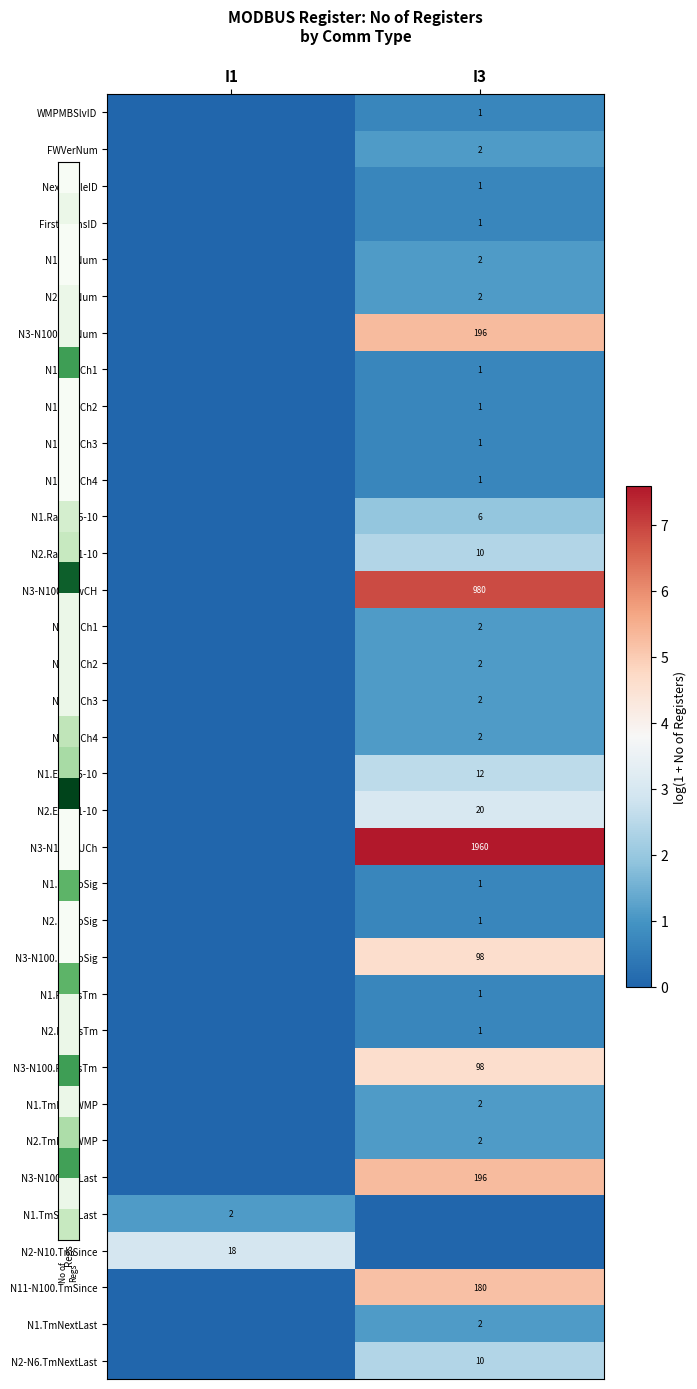

True or false: N1.RawCh1 has a value of 1 at I3.

True